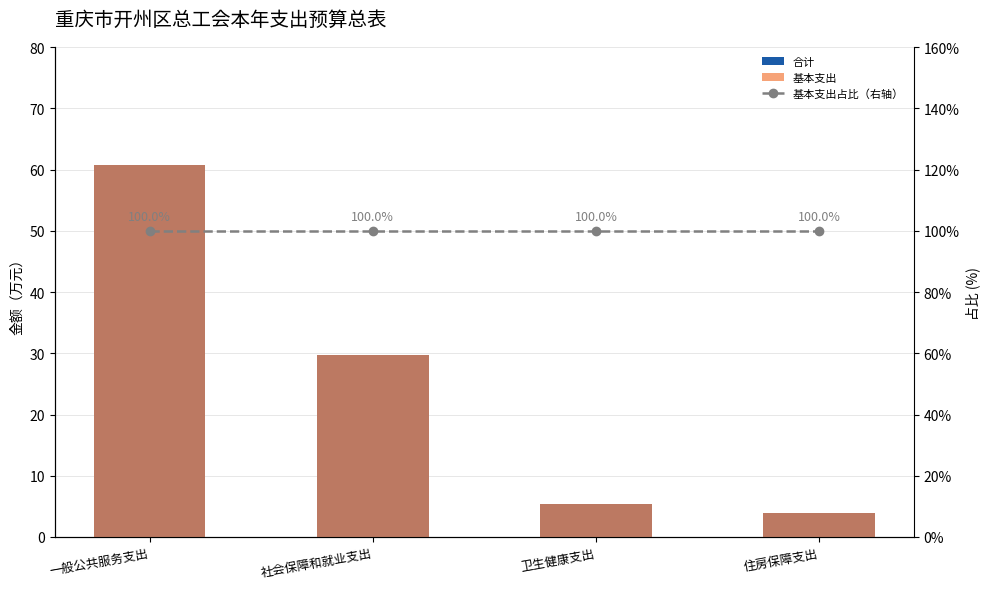

Is it true that 基本支出占比（右轴） equals 100.0 at 住房保障支出?

True